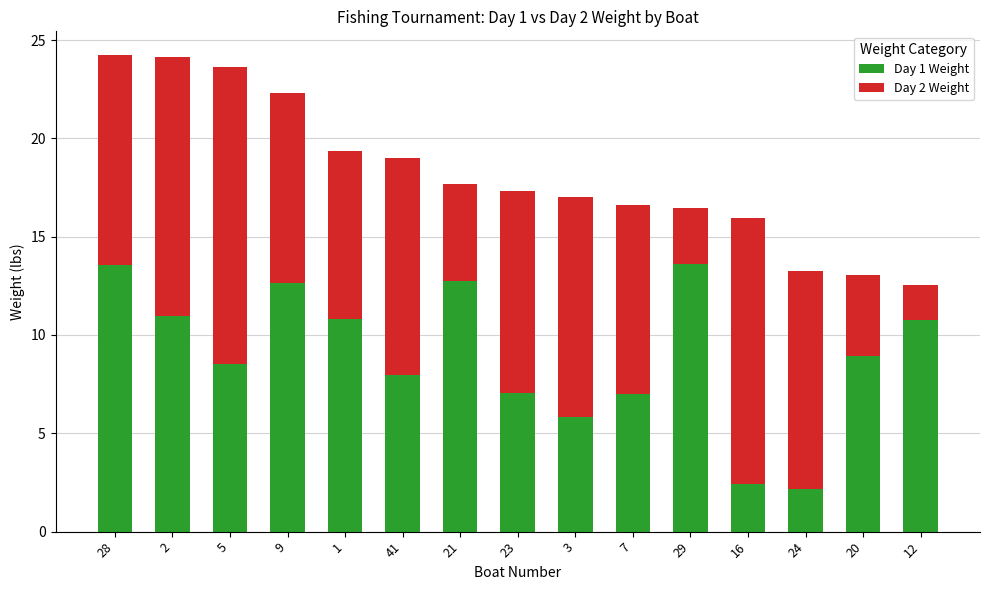

What is the total value across all series at 41?

19.0